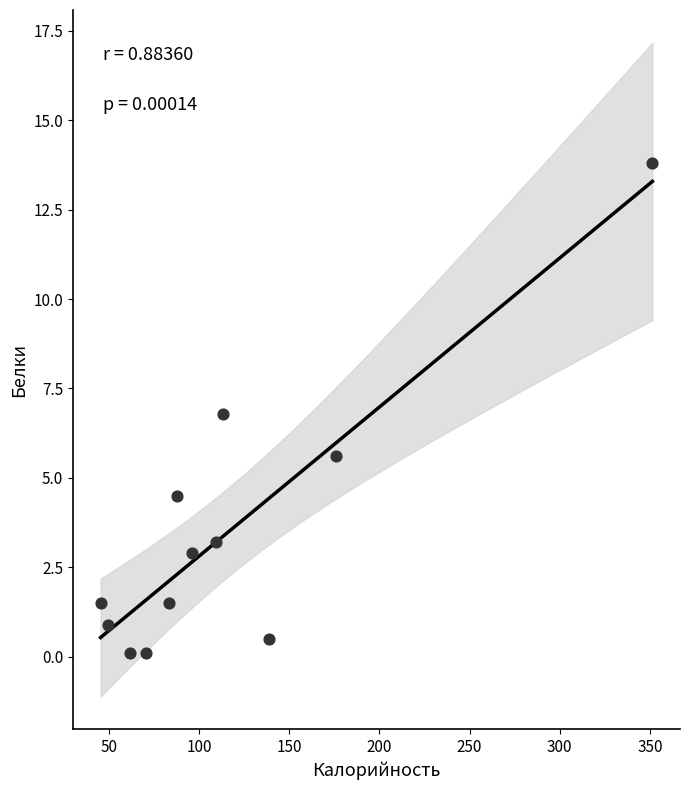

What Y value in the scatter plot is closest to 6?

5.6